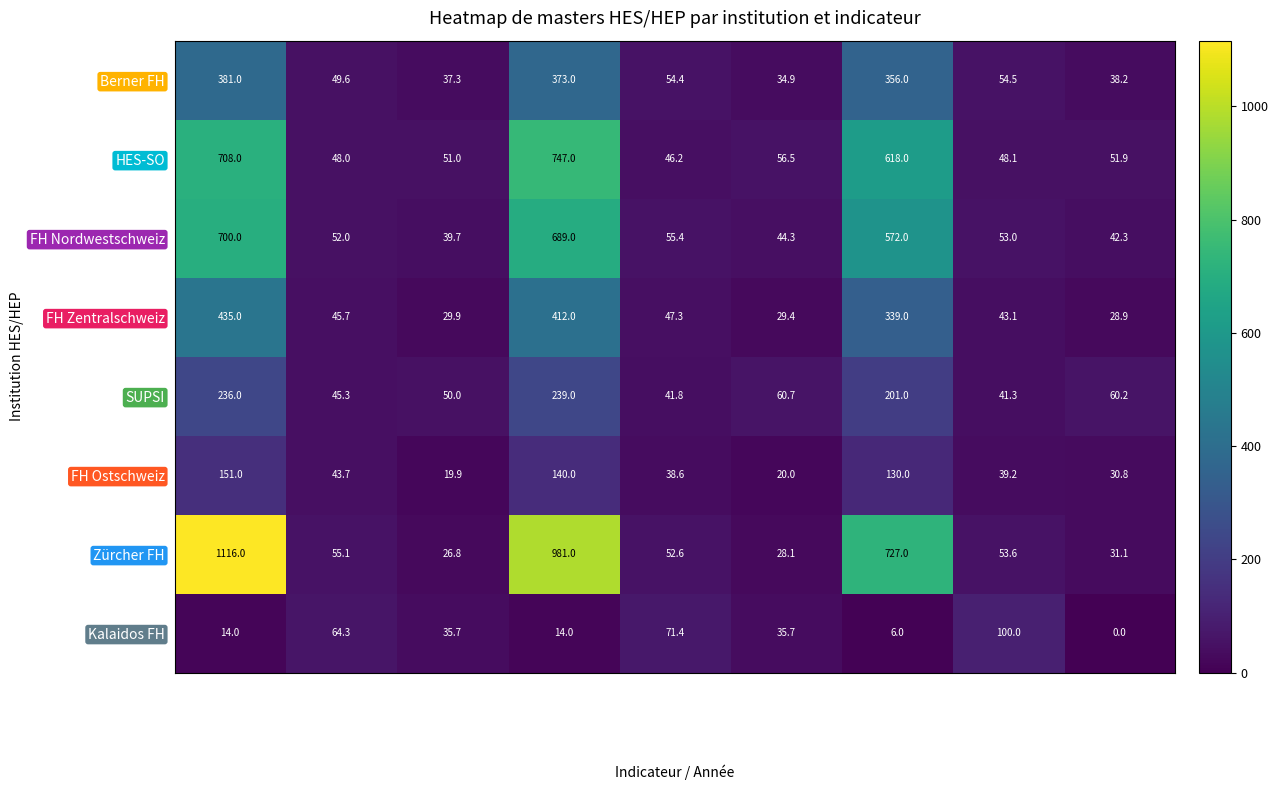

The value of FH Ostschweiz at Total 2015 is 62.8. True or false?

False